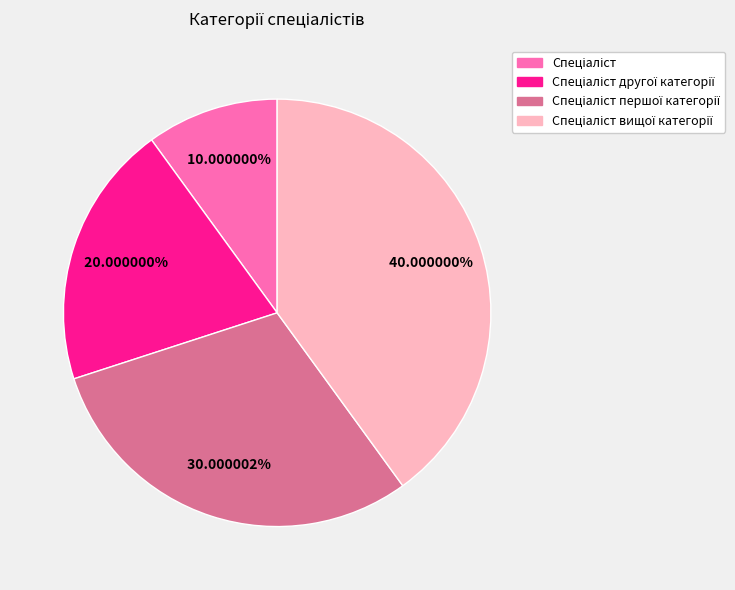

Is there a majority slice in this chart?

No